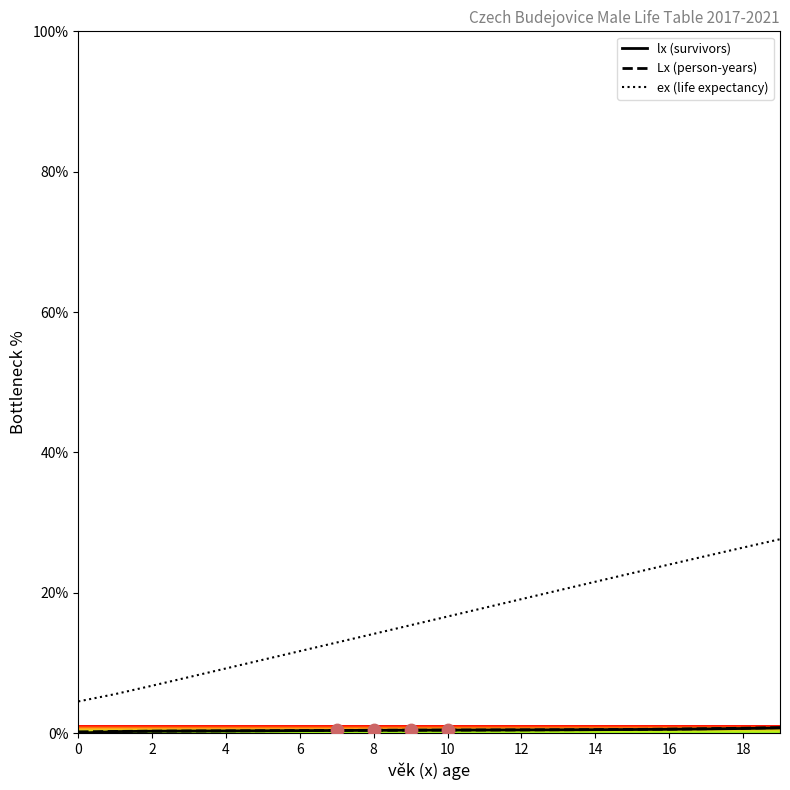

At how many categories does at least one series exceed 22?

5